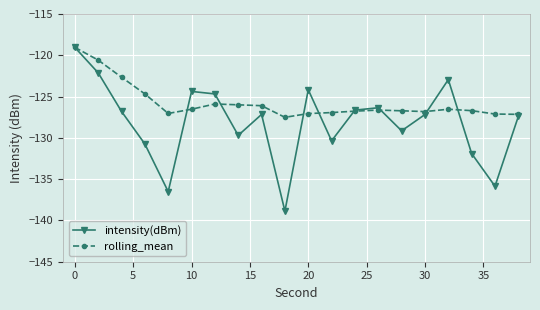

Rank the series by their average value, from lowest to highest.

intensity(dBm), rolling_mean